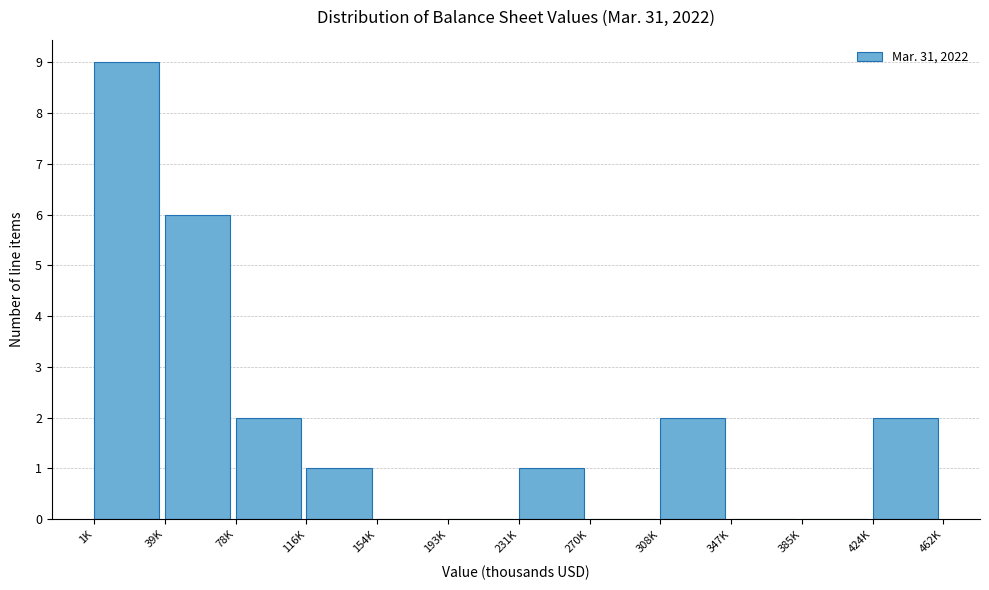

Reading left to right, transcribe all the data shown in this chart.

1K=9	39K=6	78K=2	116K=1	154K=0	193K=0	231K=1	270K=0	308K=2	347K=0	385K=0	424K=2